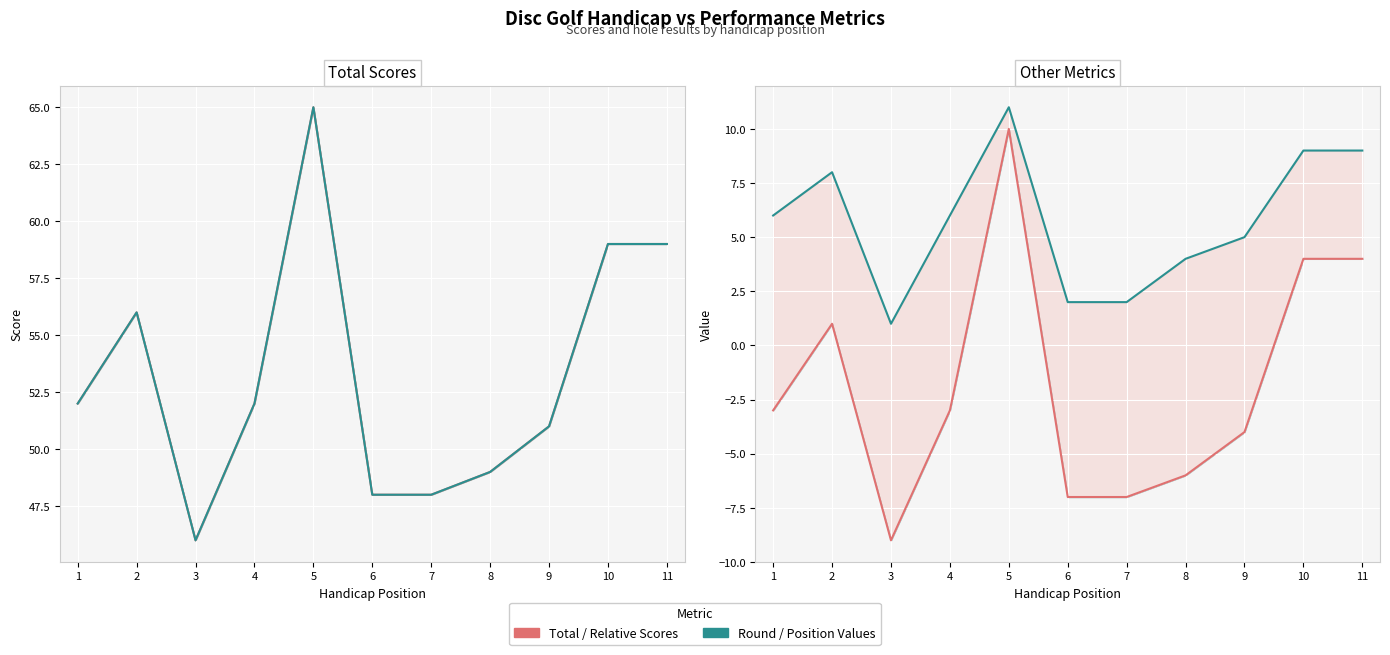

What is the difference between the second highest and minimum values in the position_raw series?

8